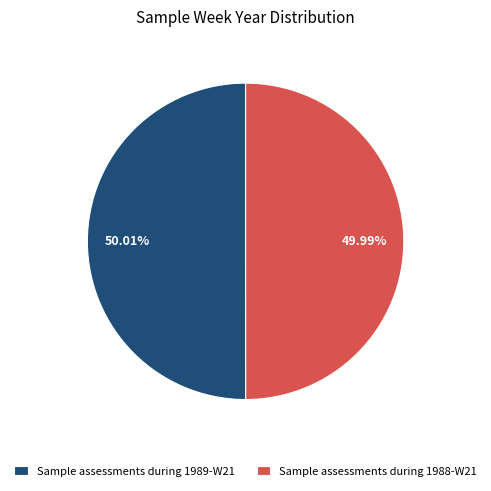

Is the sum of Sample assessments during 1988-W21 and Sample assessments during 1989-W21 greater than half?

Yes